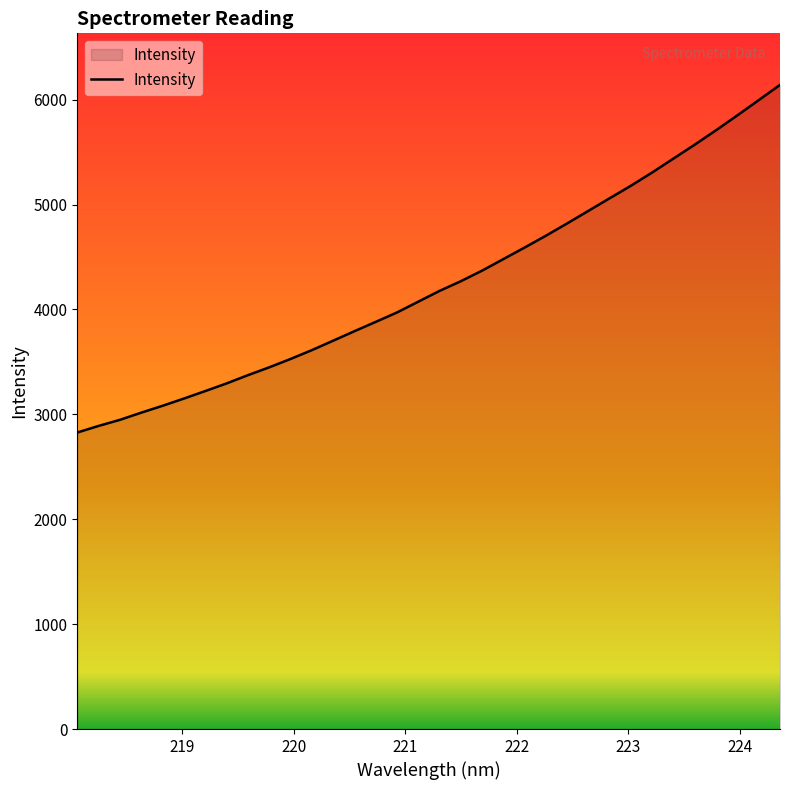

What is the smallest value displayed?

2826.8